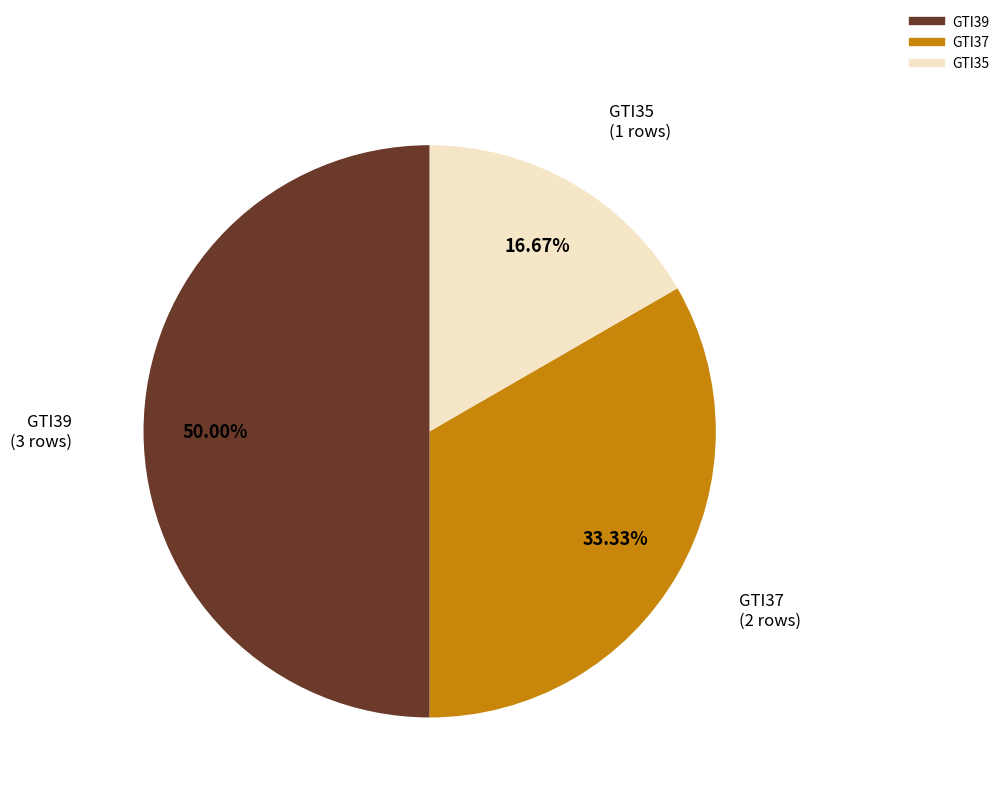

Count the number of slices in the pie.

3